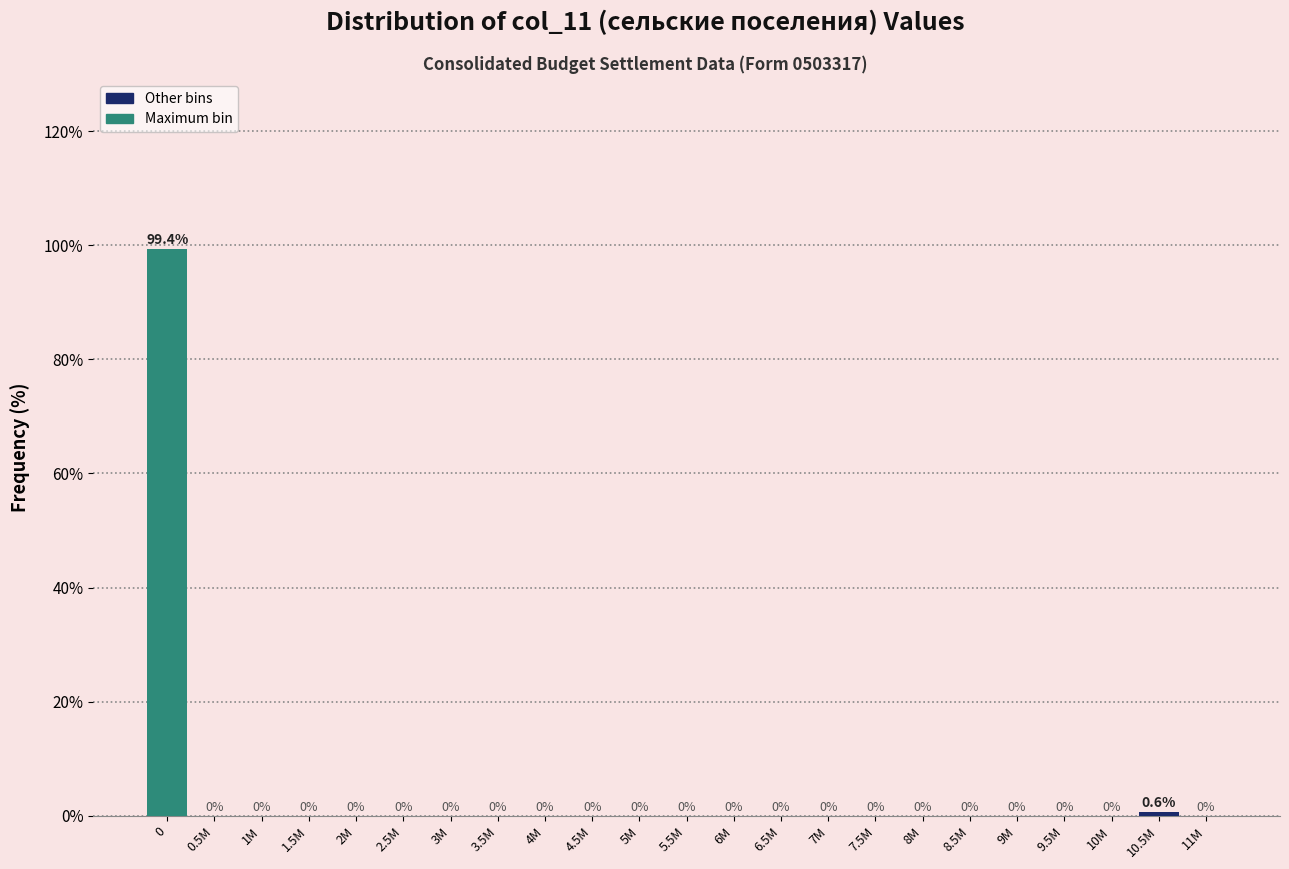

Where is the data nearest to the value 49?

10.5M